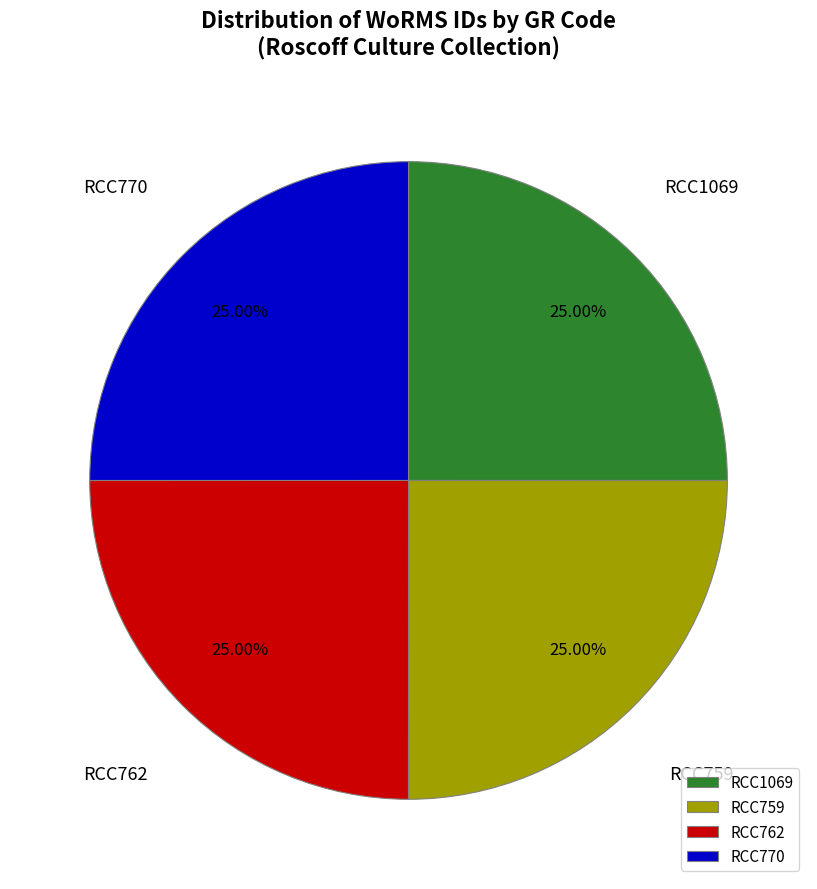

Approximately how many times larger is the value at RCC759 compared to RCC1069?

1.0